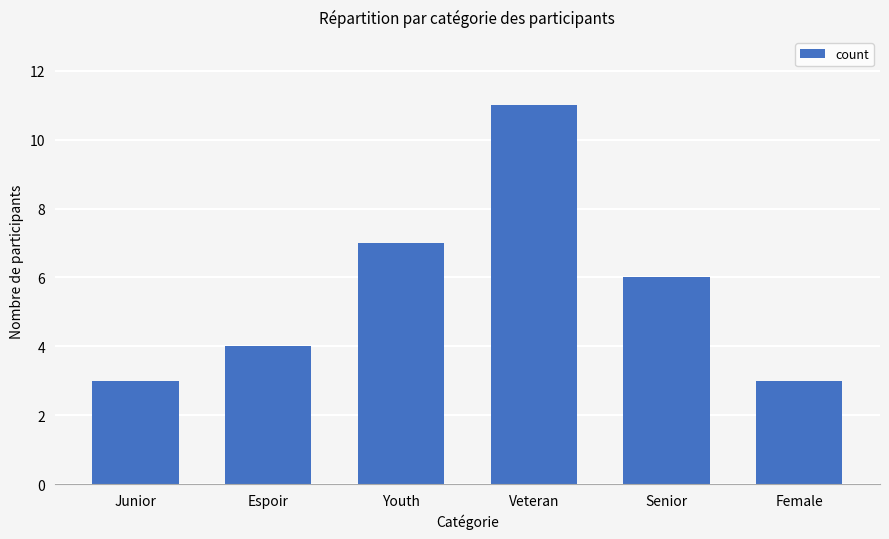

What is the difference between the second highest and second lowest values?

4